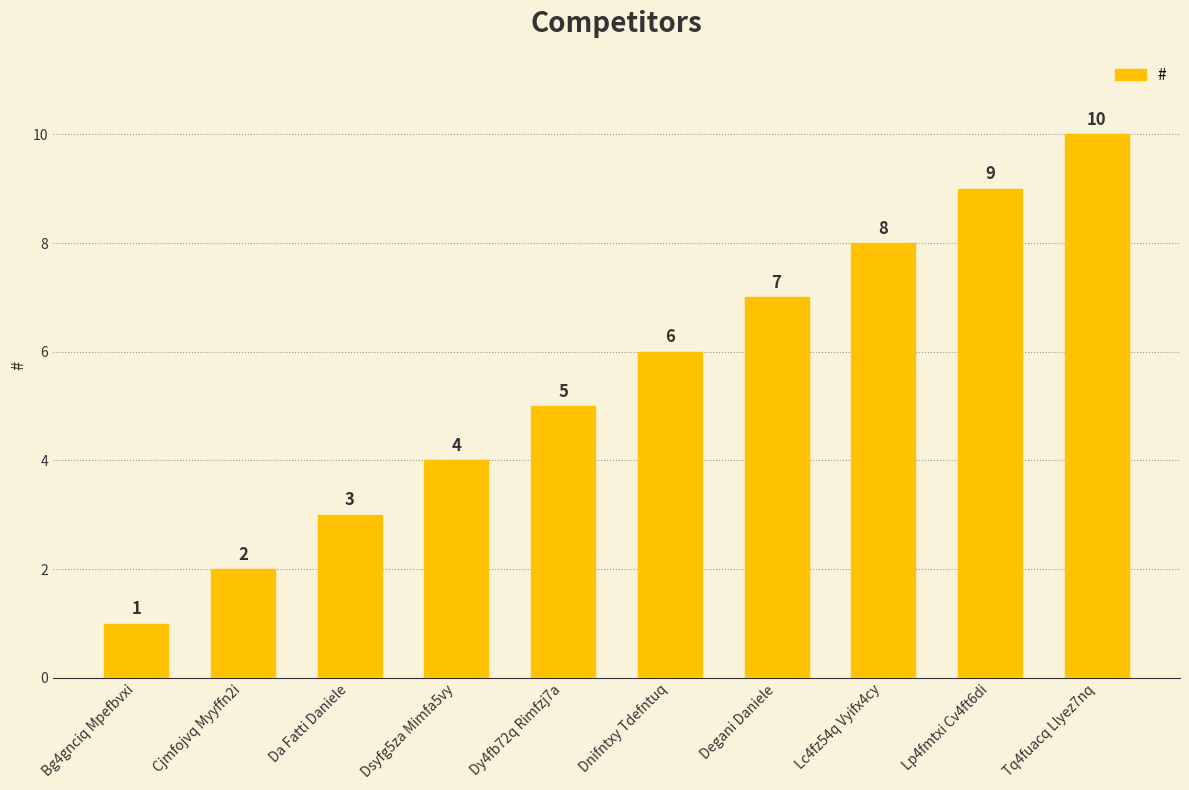

Reading left to right, list all the values displayed in this chart.

1	2	3	4	5	6	7	8	9	10